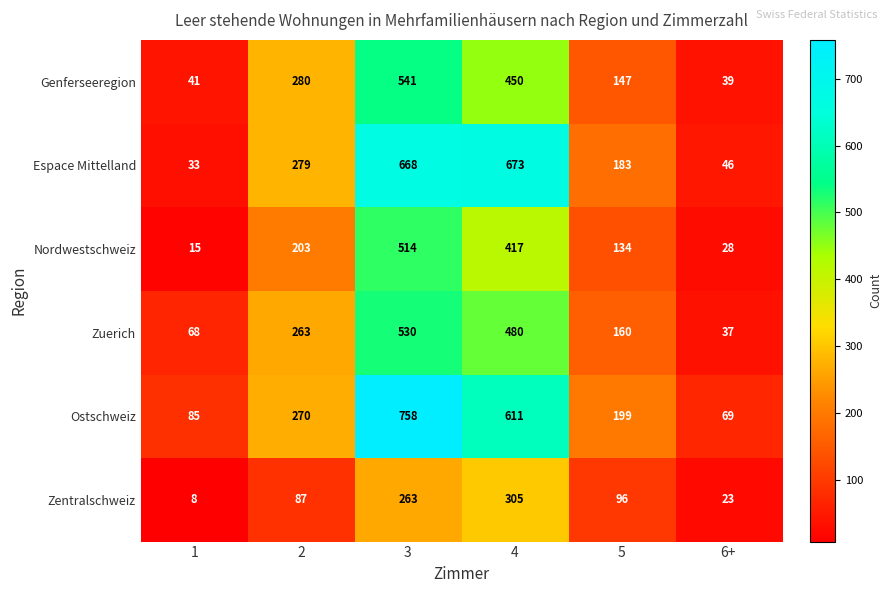

What is the smallest value displayed?

8